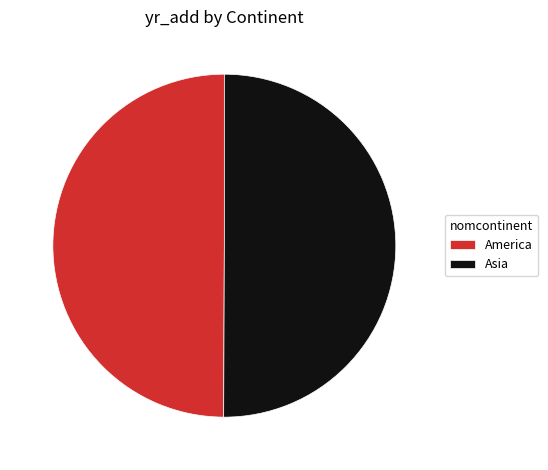

Is the sum of America and Asia greater than half?

Yes